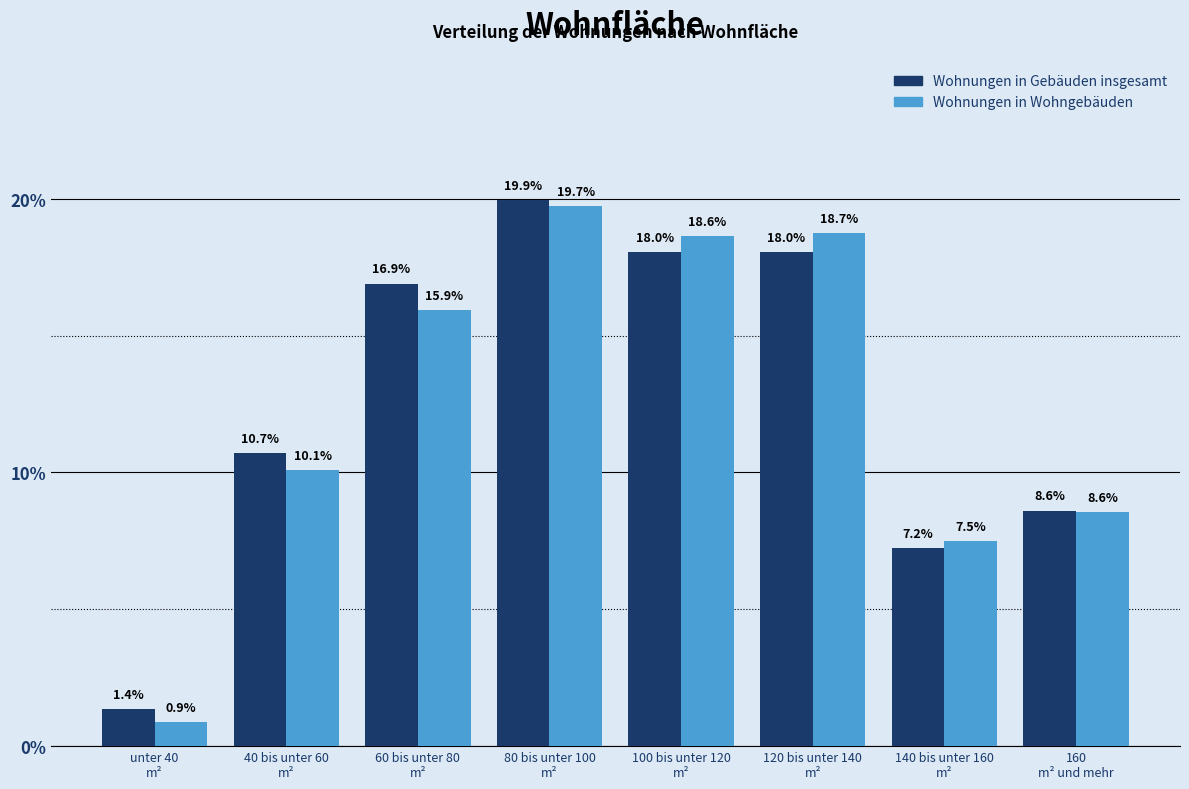

Reading right to left, extract all data points from this chart.

Wohnungen in Gebäuden insgesamt: 8.6	7.2	18.0	18.0	19.9	16.9	10.7	1.4
Wohnungen in Wohngebäuden: 8.6	7.5	18.7	18.6	19.7	15.9	10.1	0.9